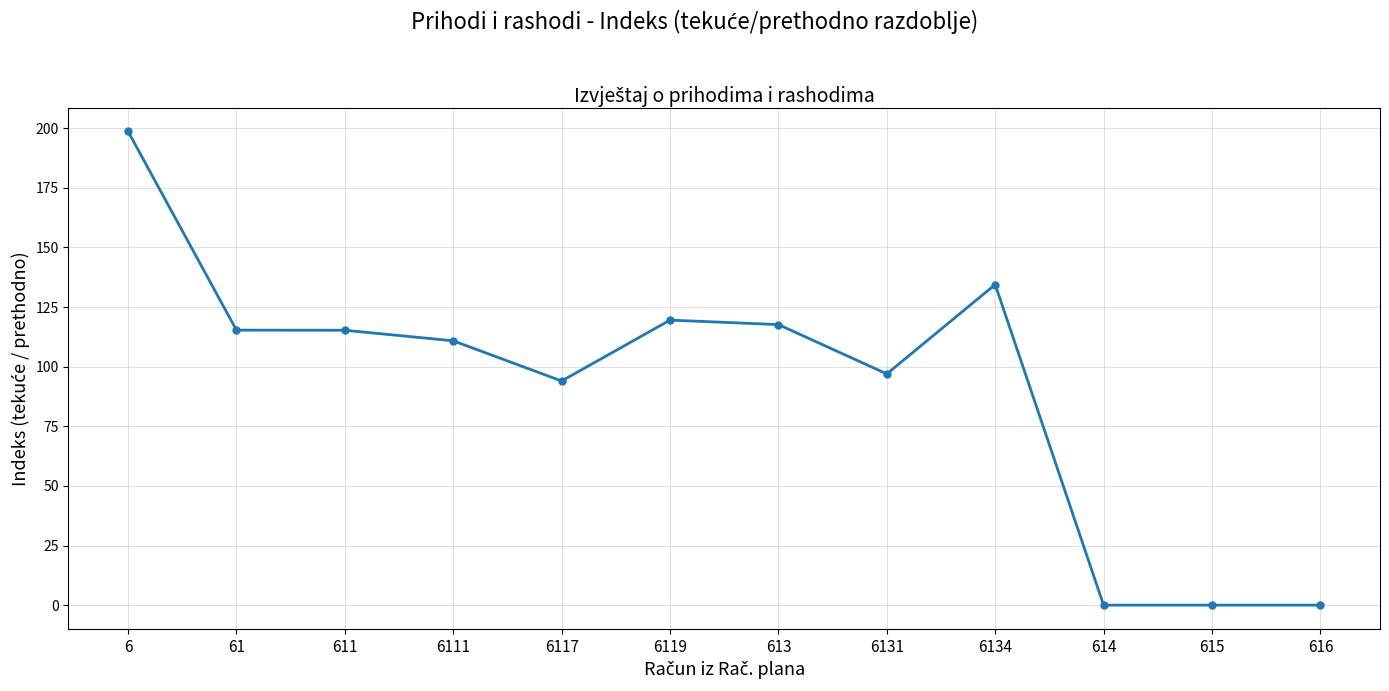

True or false: there are more than 1 points higher than both neighbors.

True